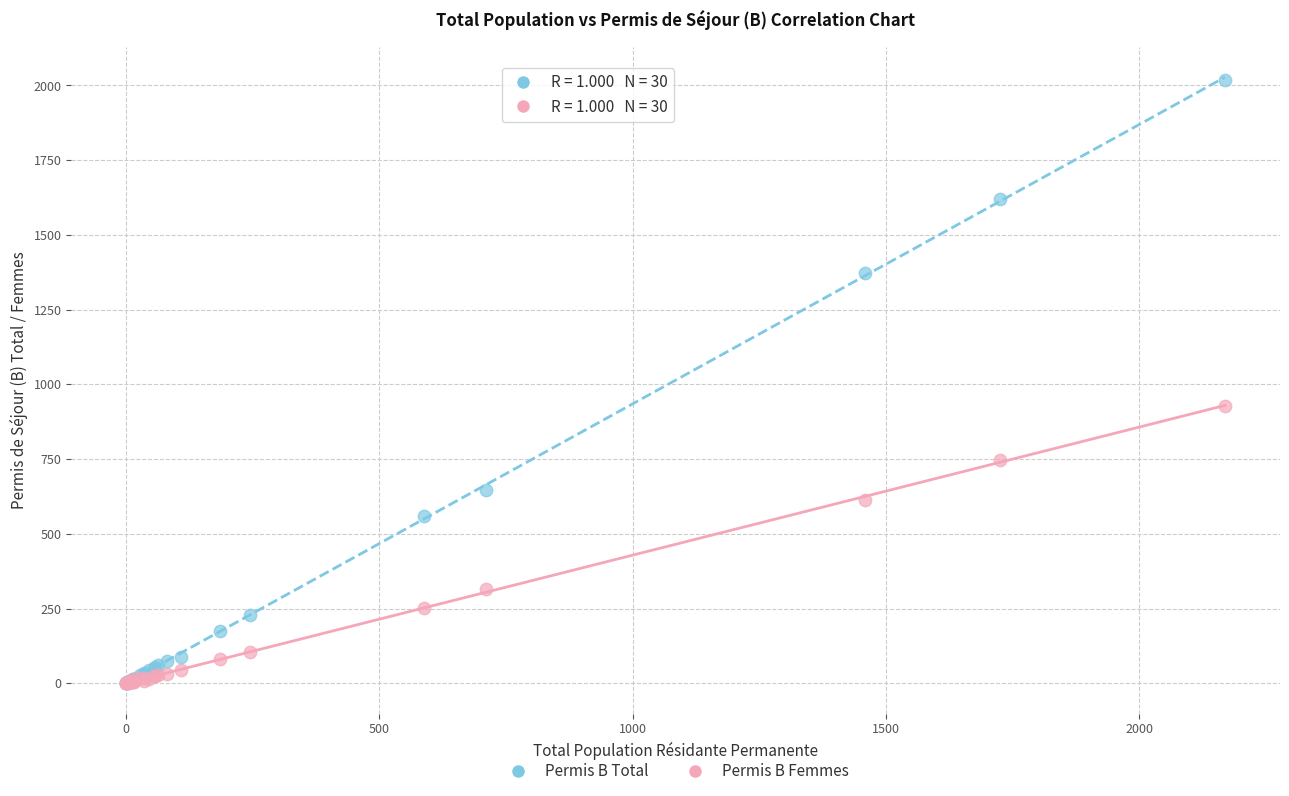

Across all series, what Y value is closest to 1009?

929